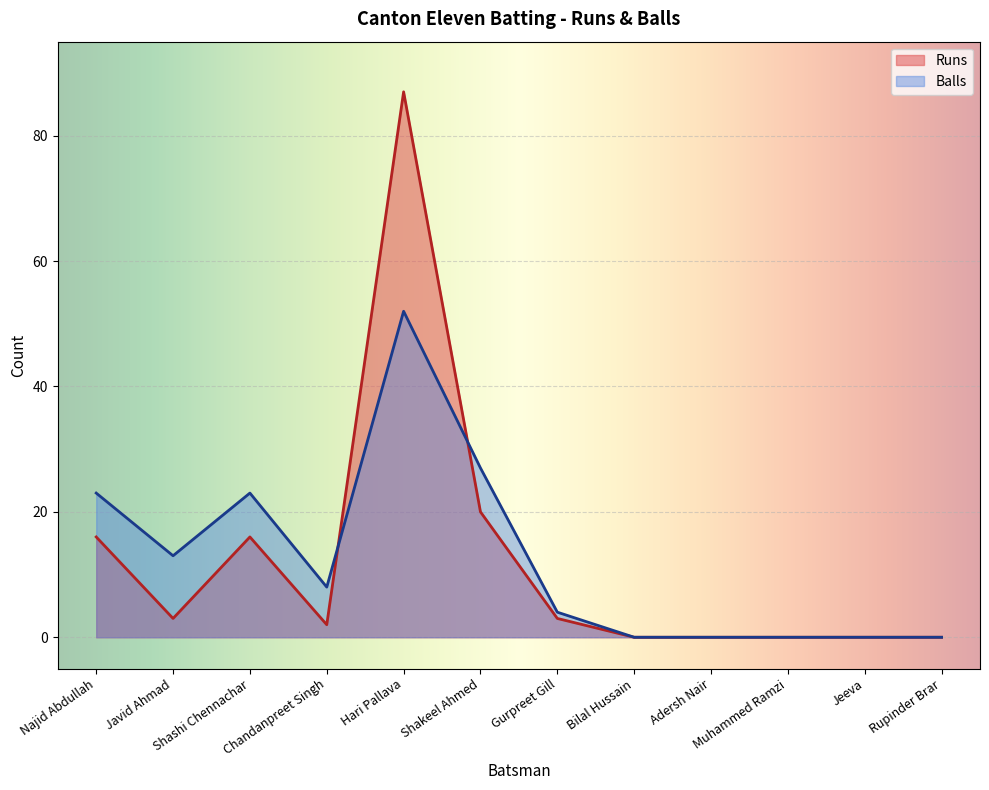

Which series has the largest range (max minus min)?

Runs